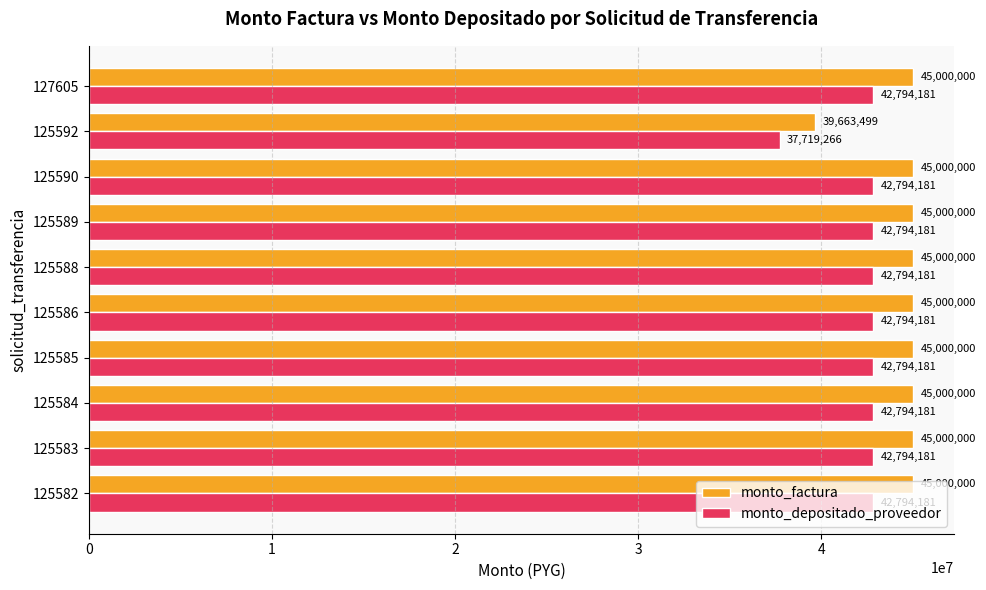

What is the smallest value displayed?

37719266